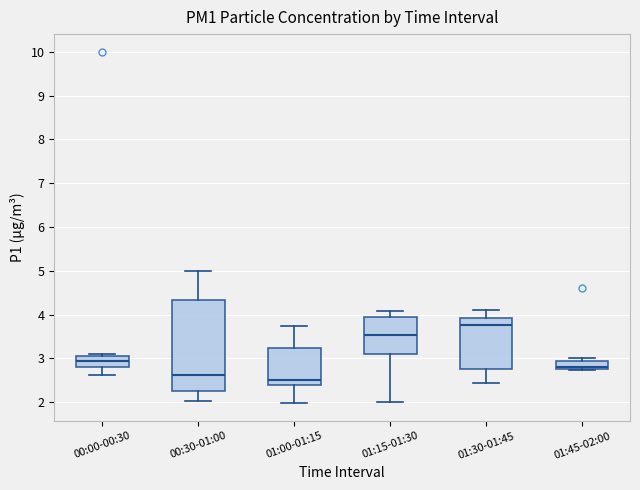

Reading left to right, read every box against the y-axis: the position of its median line, the range the box covers, and the ends of its whiskers. The values are not printed on the chart, so give them approximately, as read against the axis.

00:00-00:30: median 2.9, box 2.8 to 3.1, whiskers 2.6 to 3.1 (just above the box's upper edge)
00:30-01:00: median 2.6, box 2.3 to 4.3, whiskers 2.0 to 5.0
01:00-01:15: median 2.5, box 2.4 to 3.2, whiskers 2.0 to 3.7
01:15-01:30: median 3.5, box 3.1 to 4.0, whiskers 2.0 to 4.1
01:30-01:45: median 3.8, box 2.8 to 3.9, whiskers 2.4 to 4.1
01:45-02:00: median 2.8 (just above the box's lower edge), box 2.8 to 3.0, whiskers 2.7 to 3.0 (just above the box's upper edge)